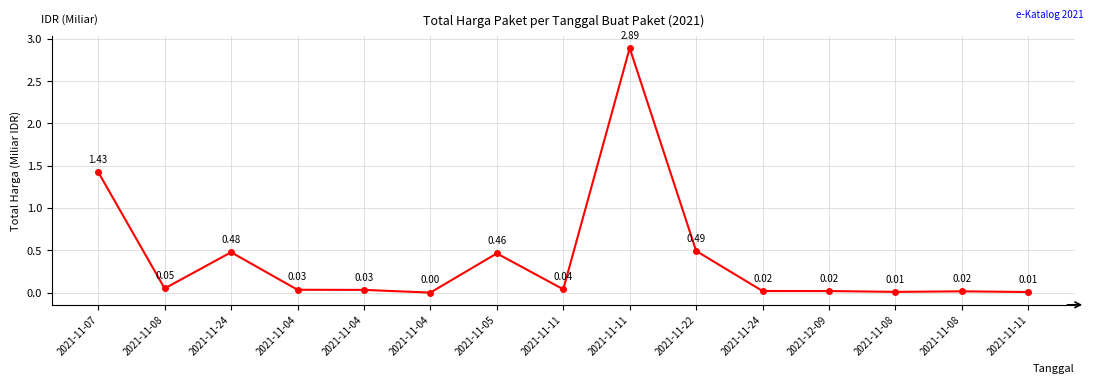

Is it true that the value at 2021-11-11 is 2.9?

True